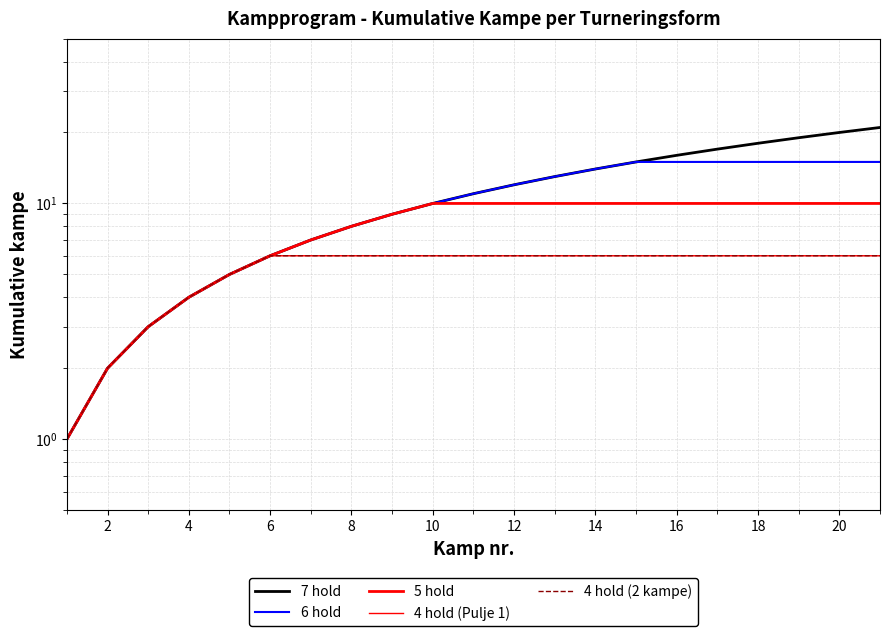

What is the minimum value shown in the chart?

1